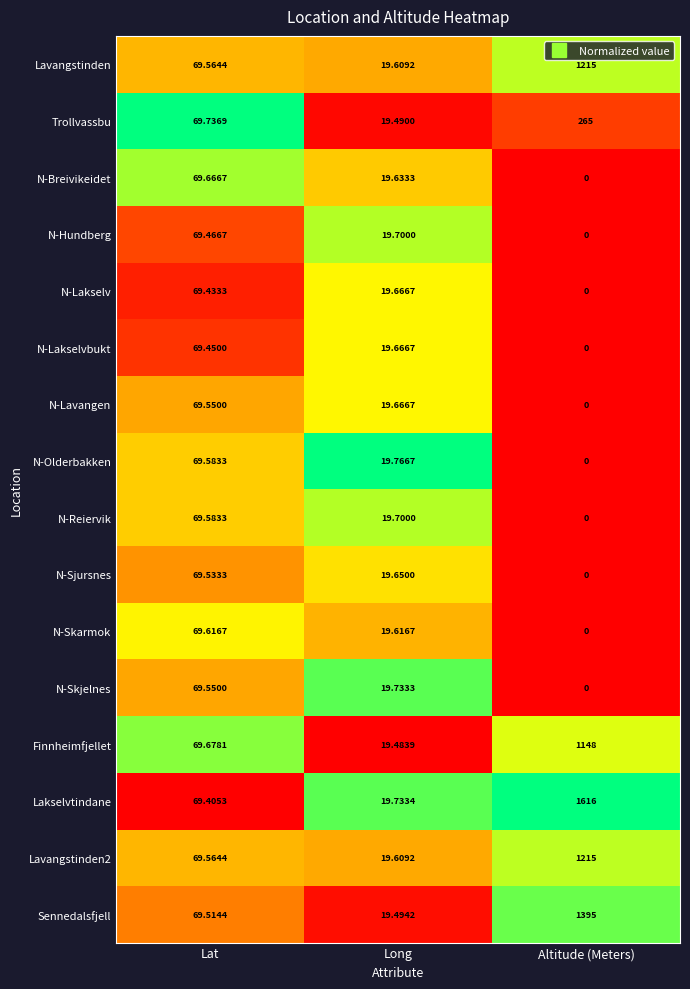

Which series has the largest range (max minus min)?

Lakselvtindane